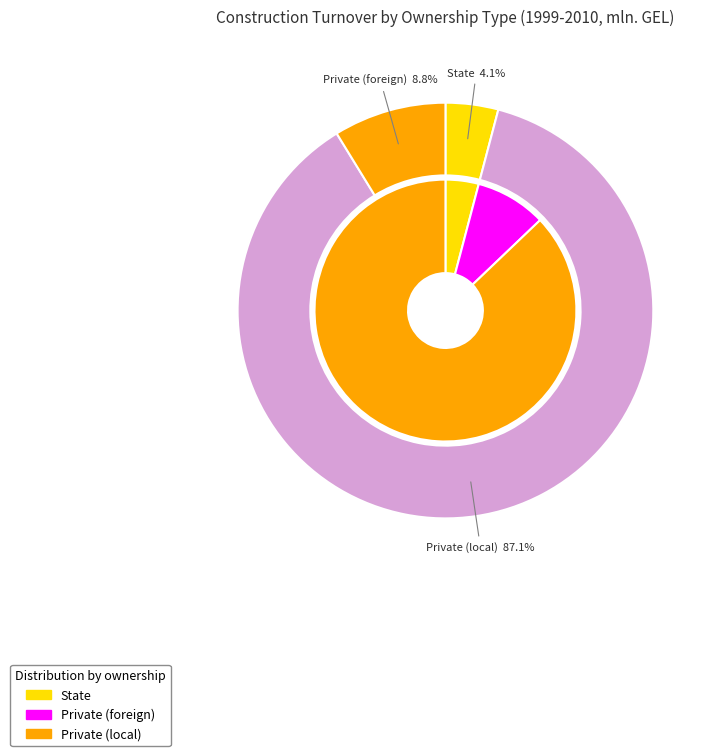

Does 2010 account for over 50% of the chart?

No